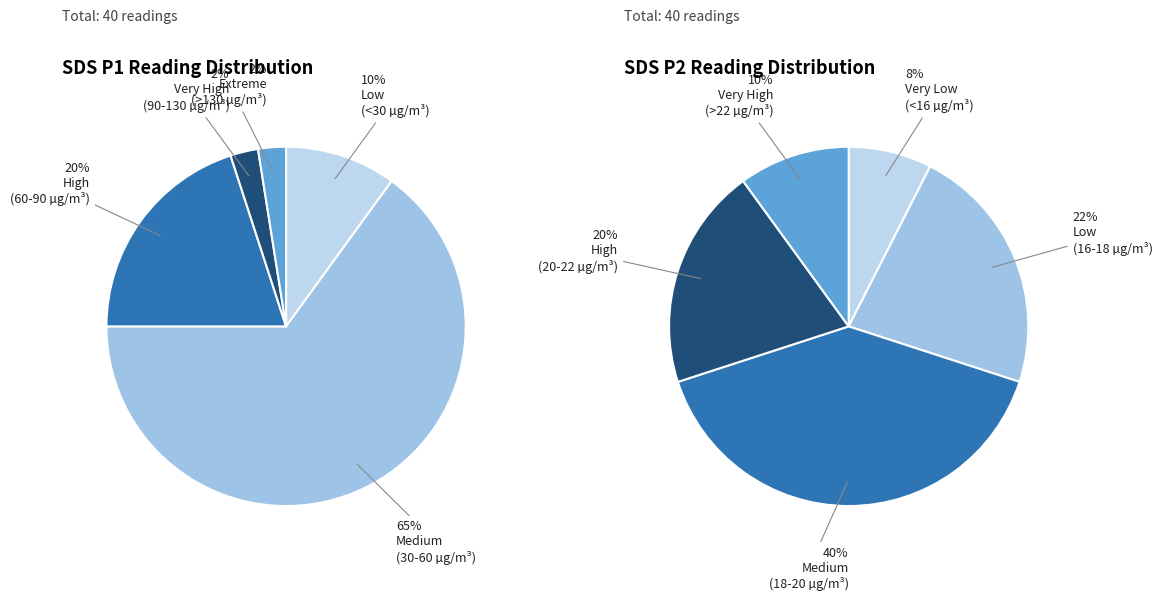

Is 2 the majority of the pie?

No